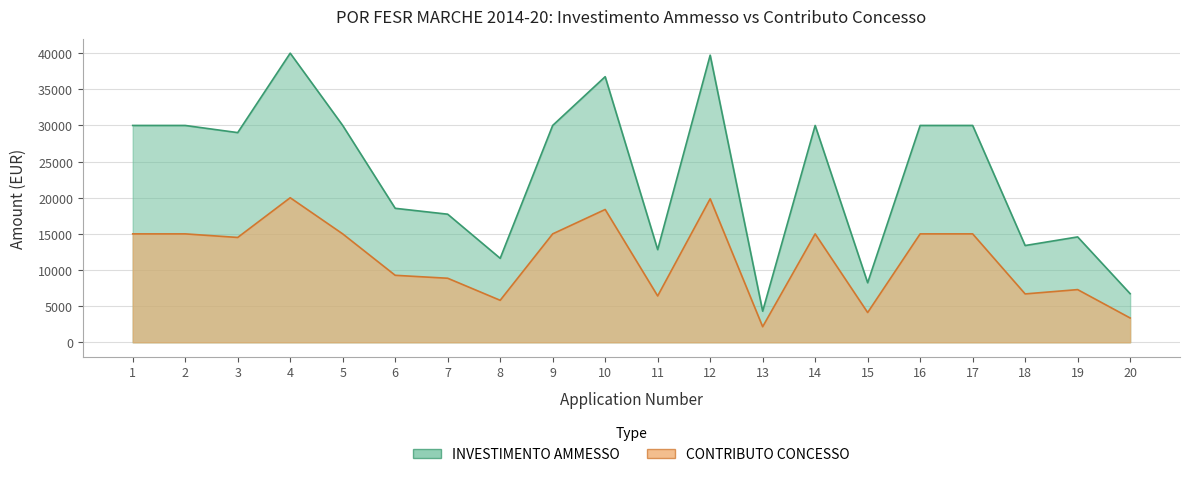

Is it true that INVESTIMENTO AMMESSO equals 2984.8 at 15?

False